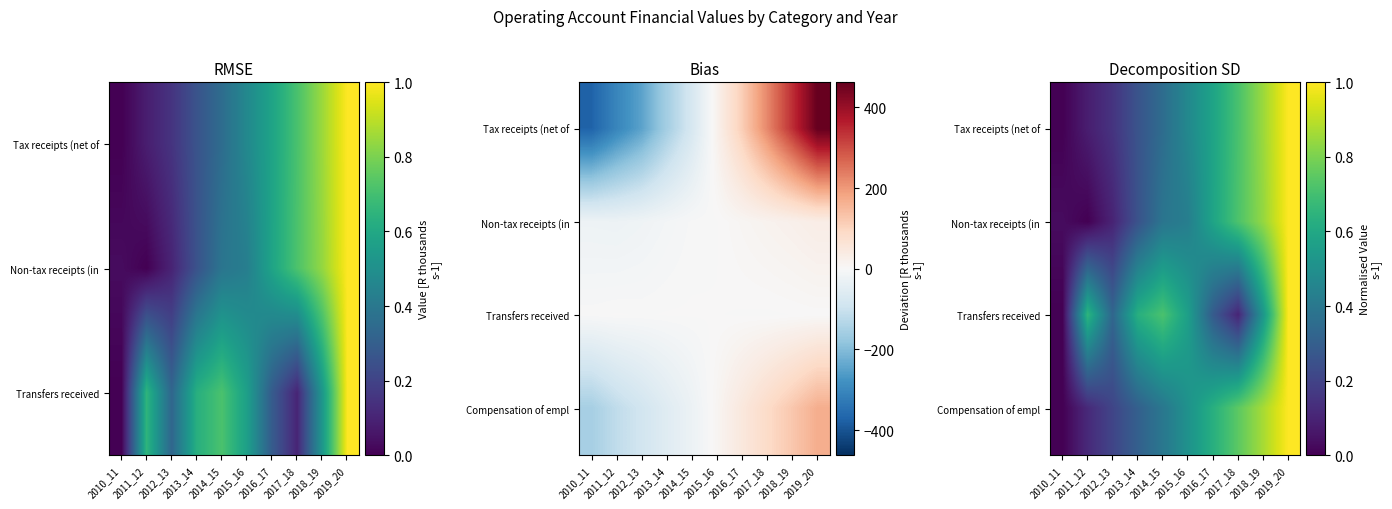

Which has a higher value, 2019_20 or 2012_13?

2019_20